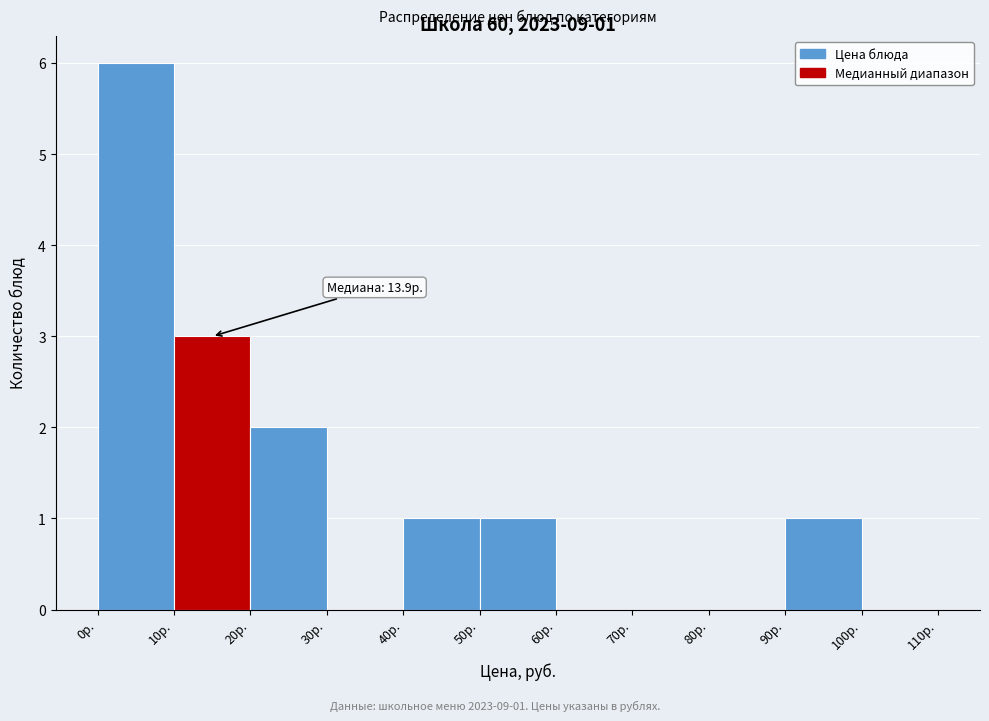

Over which range of the x-axis is the bar tallest?

0 to 10